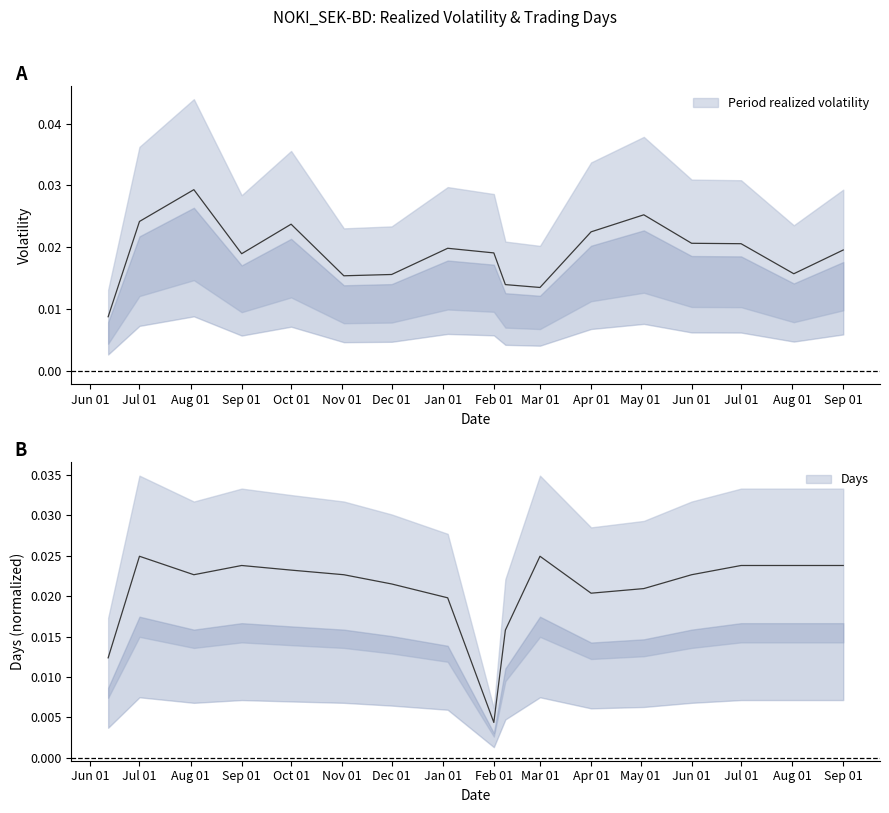

Does the chart have visible grid lines?

No